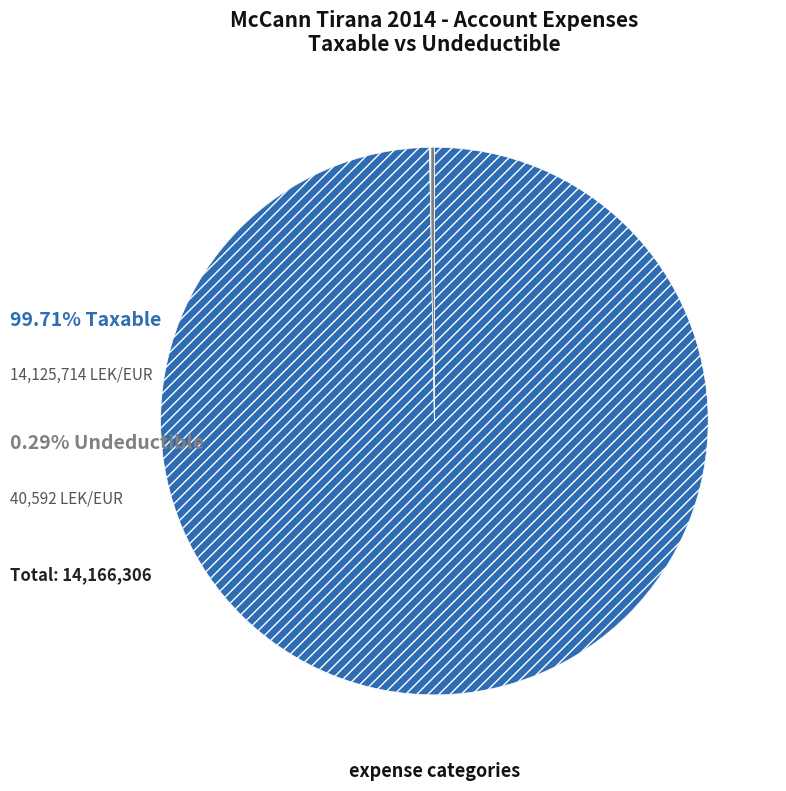

Is there any slice that represents more than half of the pie?

Yes